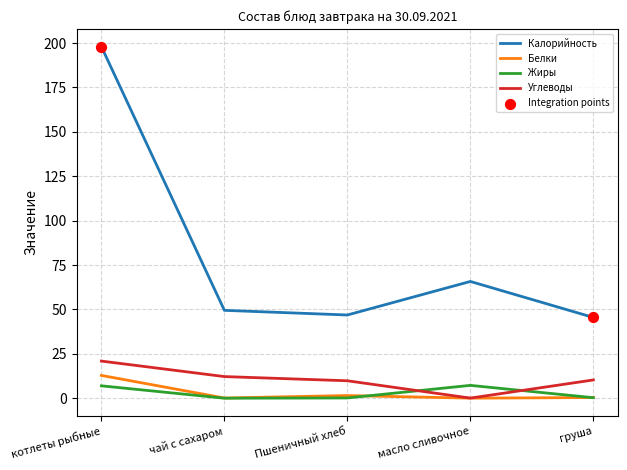

Which series changed the most between котлеты рыбные and масло сливочное?

Калорийность